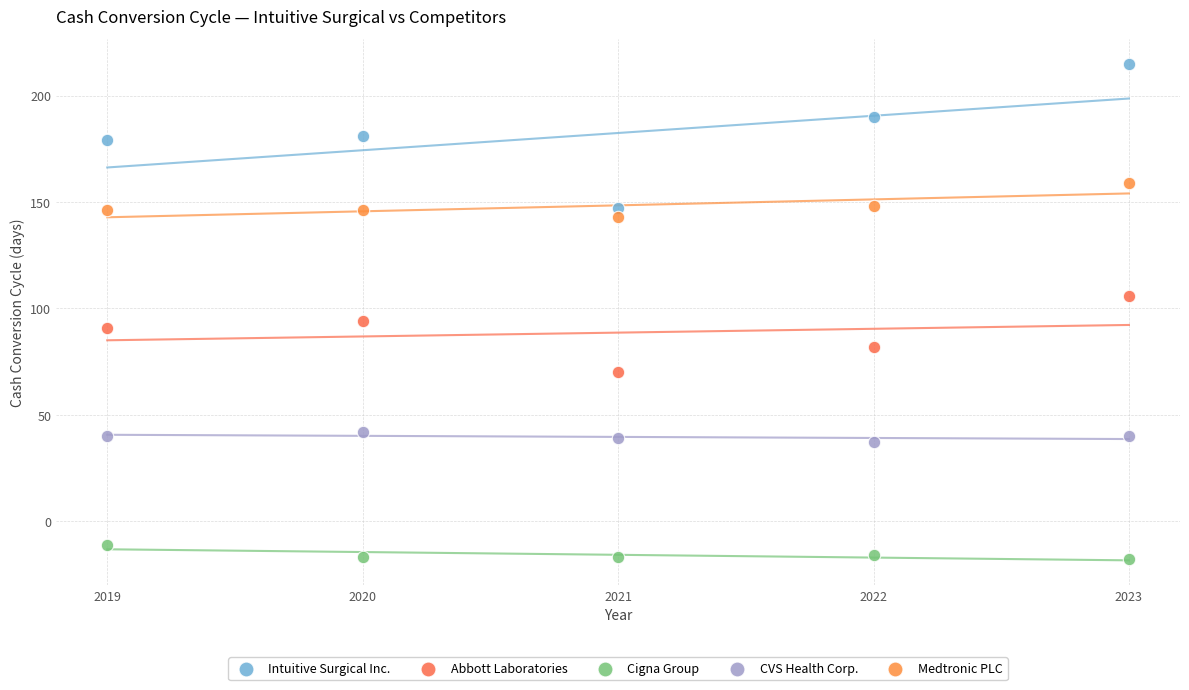

Which series contains the highest Y value?

Intuitive Surgical Inc.